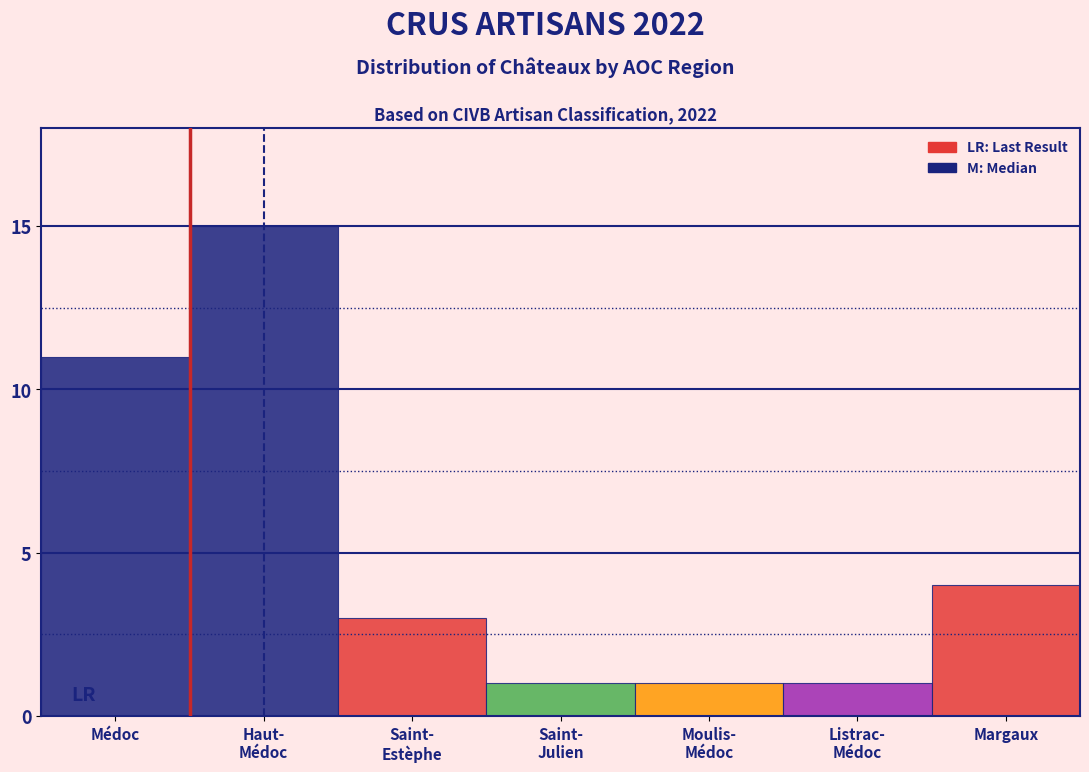

Reading left to right, extract all data points from this chart.

11	15	3	1	1	1	4